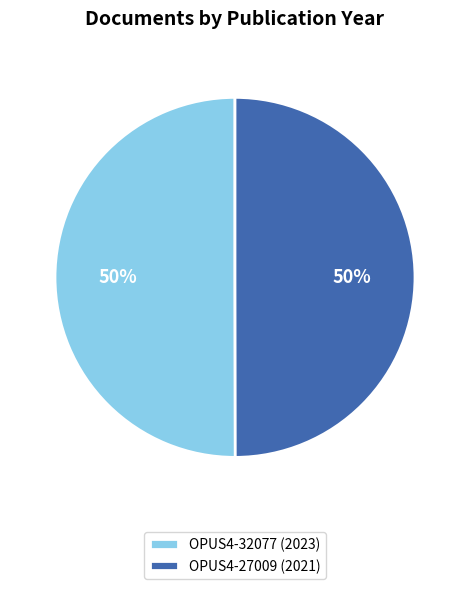

To the nearest percent, what is the average slice percentage?

50%